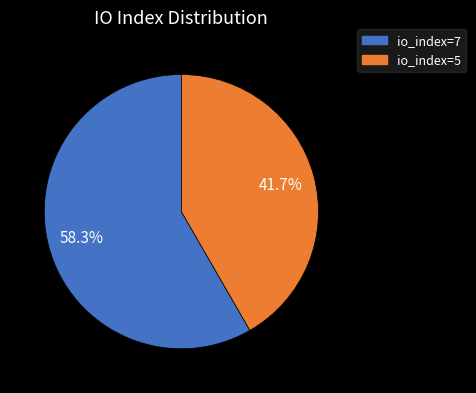

How many segments does this pie chart have?

2